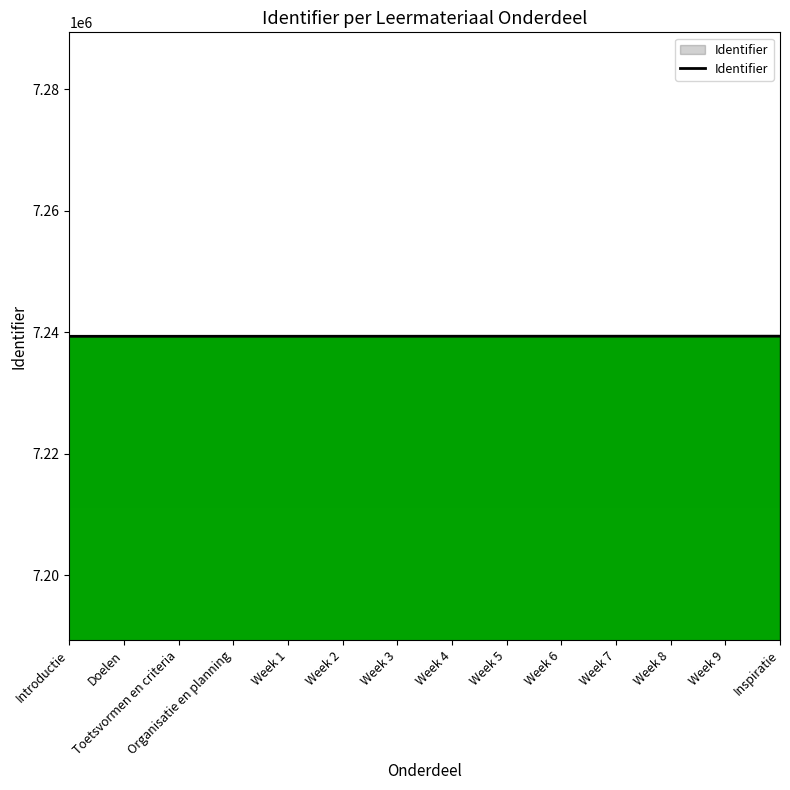

What value does the data have at Week 5, to the nearest 5?

7239355